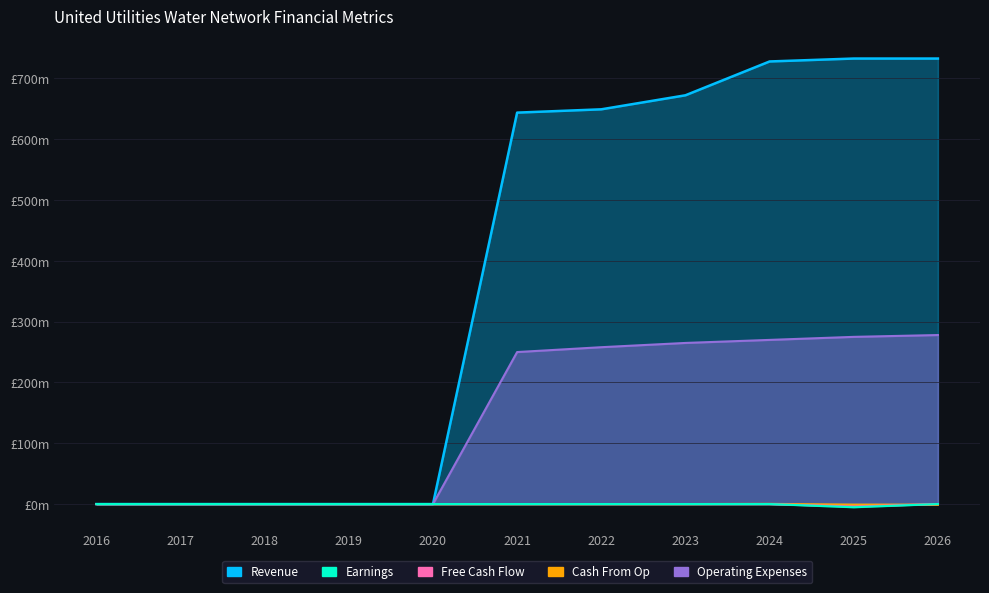

Reading left to right, list all the values displayed in this chart.

Revenue: 0.0	0.0	0.0	0.0	0.0	643.9	649.3	672.4	728.0	732.8	732.8
Earnings: 0.0	0.0	0.0	0.0	0.0	0.0	0.0	0.0	0.0	-4.1	0.0
Free Cash Flow: 0.0	0.0	0.0	0.0	0.0	0.0	0.0	0.0	0.0	-5.2	0.0
Cash From Op: 0.0	0.0	0.0	0.0	0.0	0.0	0.0	0.0	0.3	-1.0	-1.1